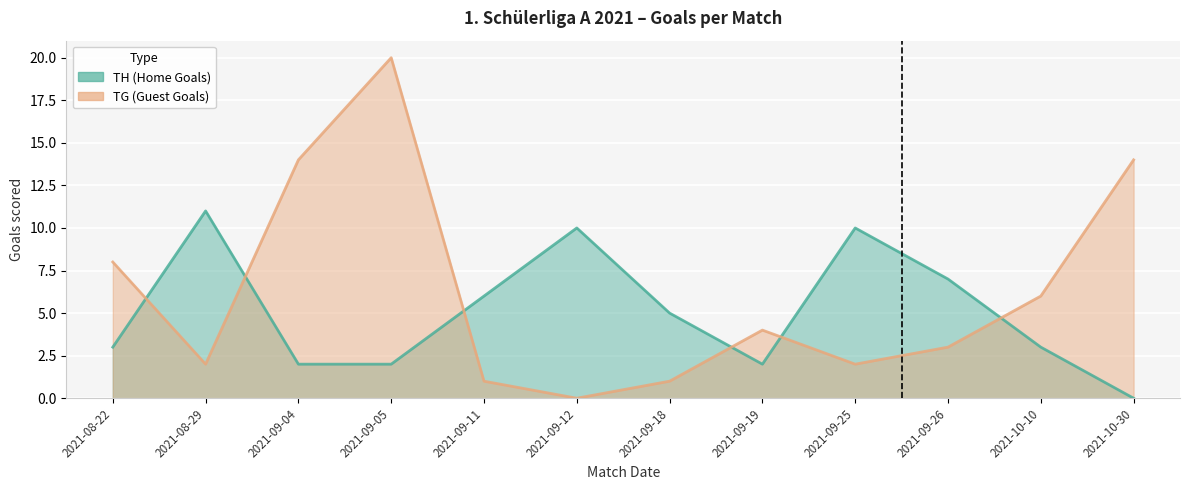

List the series in order of their peak value, lowest first.

TH (Home Goals), TG (Guest Goals)